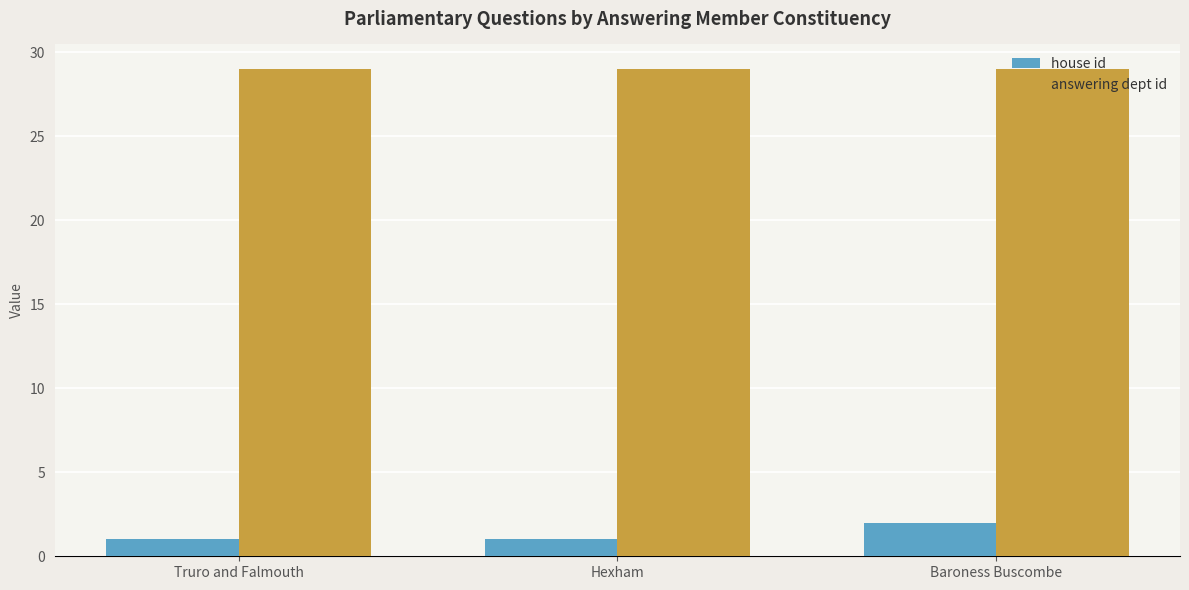

Which series has the largest total across all categories?

answering dept id